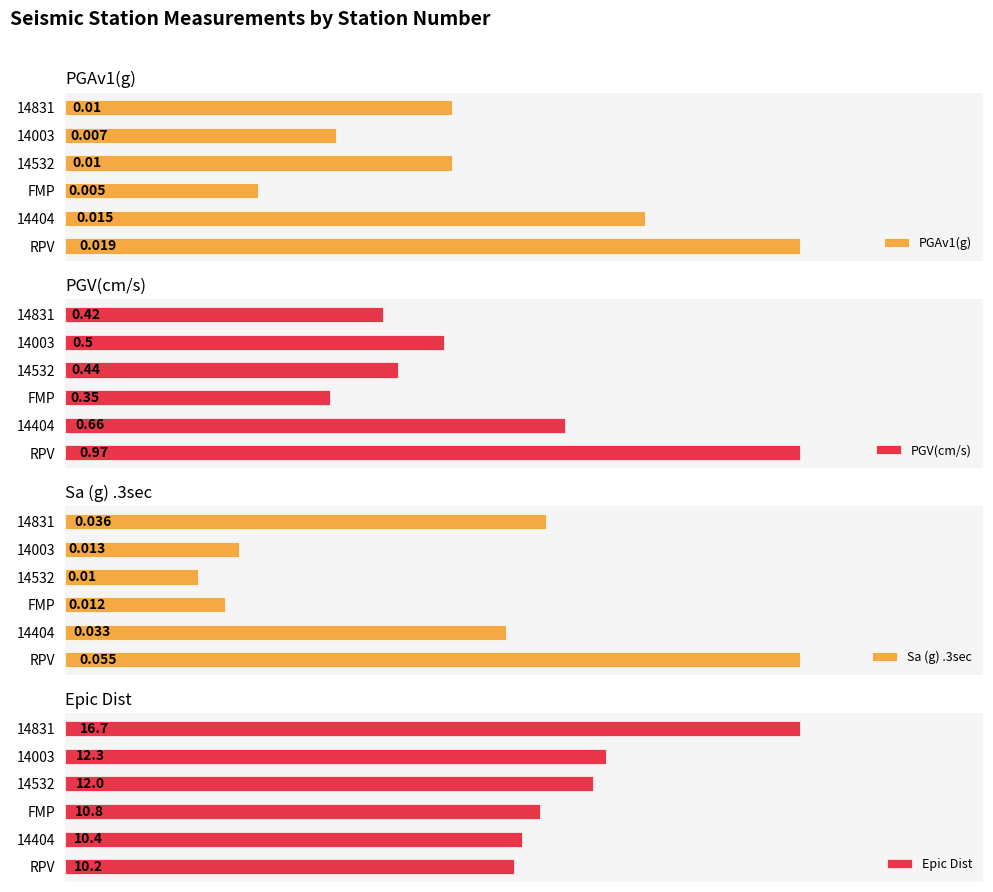

Rank the categories by Epic Dist value from highest to lowest.

14831, 14003, 14532, FMP, 14404, RPV